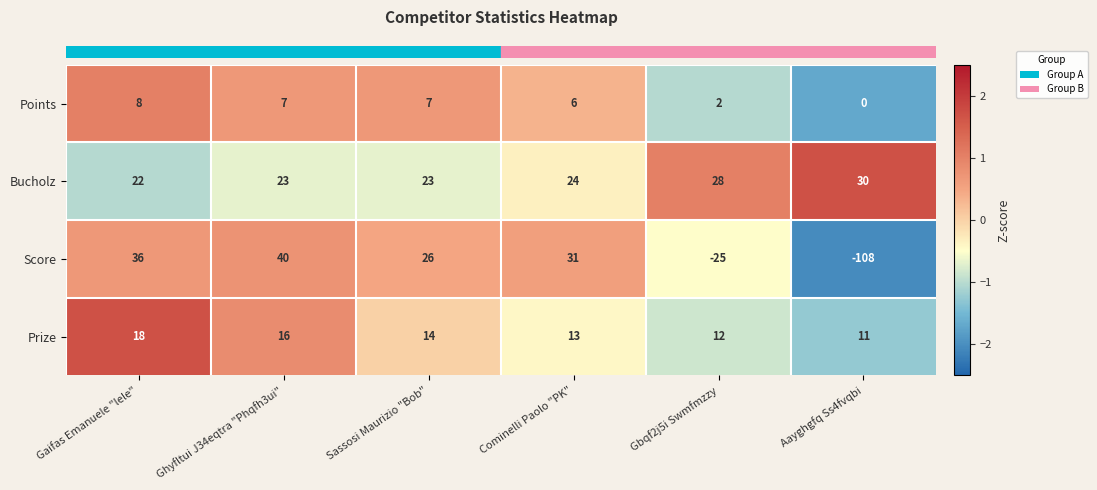

True or false: Prize has a value of 22 at Cominelli Paolo "PK".

False